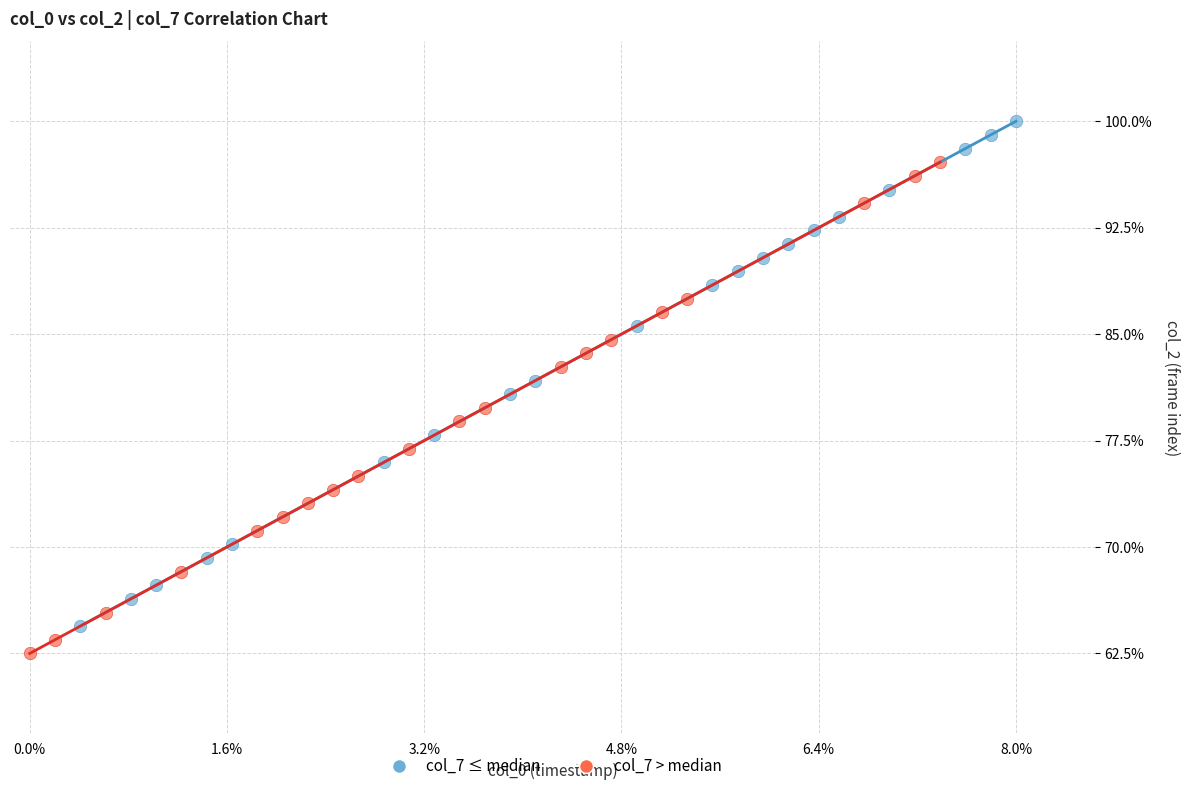

What are all the series names shown in the legend?

col_7 ≤ median, col_7 > median